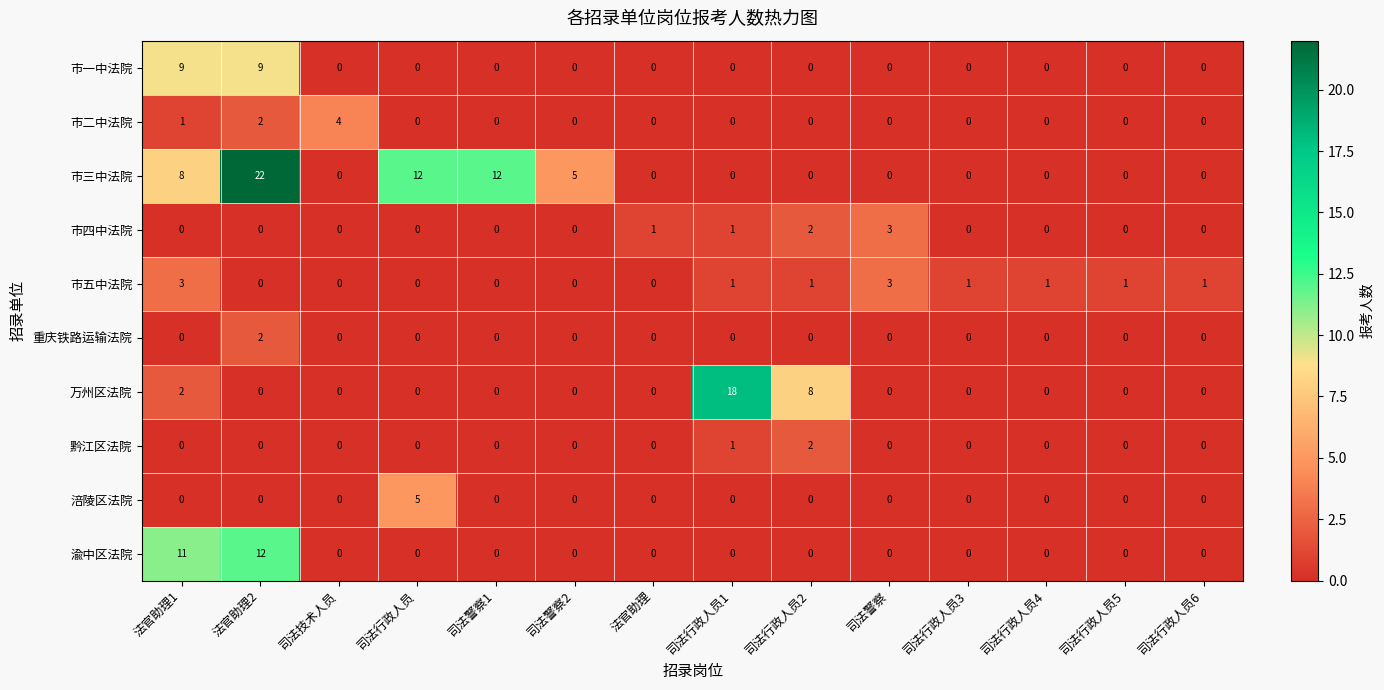

Where is 渝中区法院 nearest to the value 6?

法官助理1